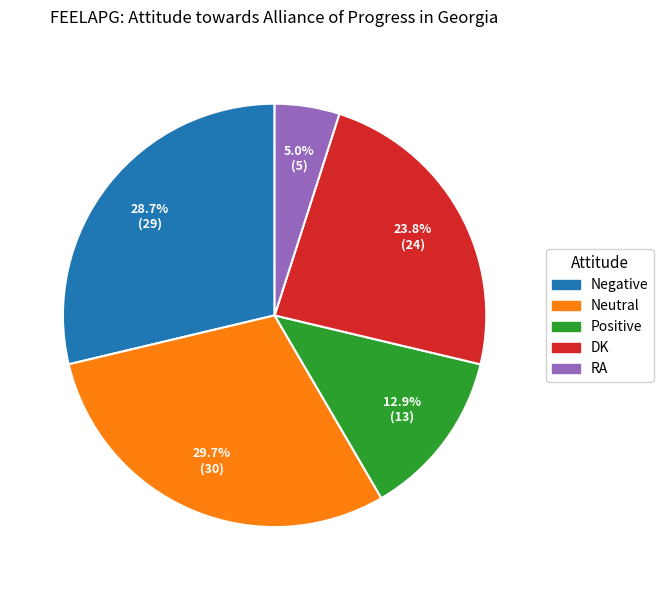

To the nearest percent, what is the difference between the largest and smallest slice percentages?

25%